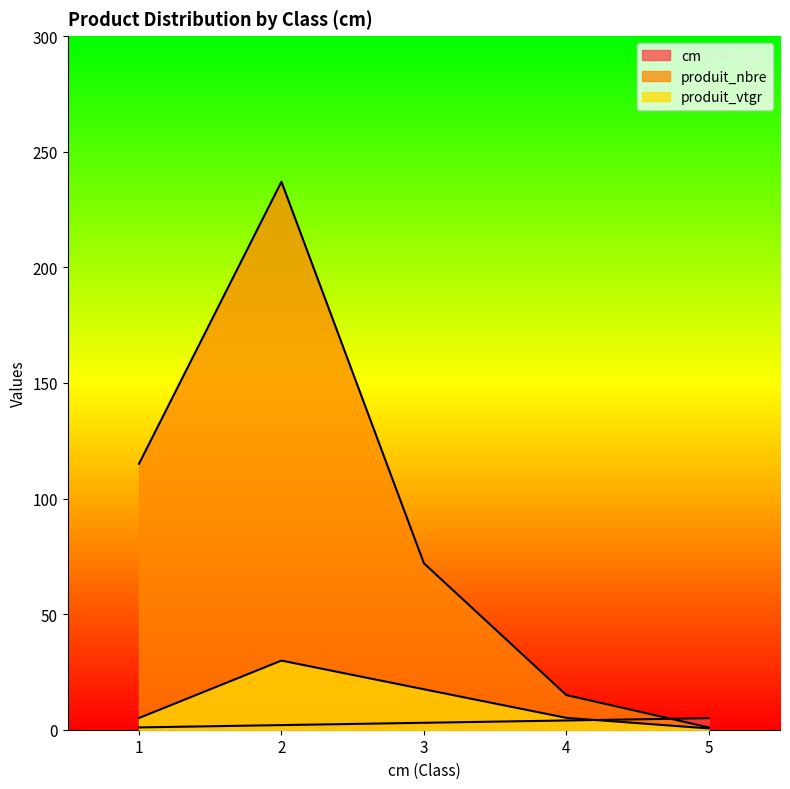

List the series in order of their peak value, lowest first.

cm, produit_vtgr, produit_nbre